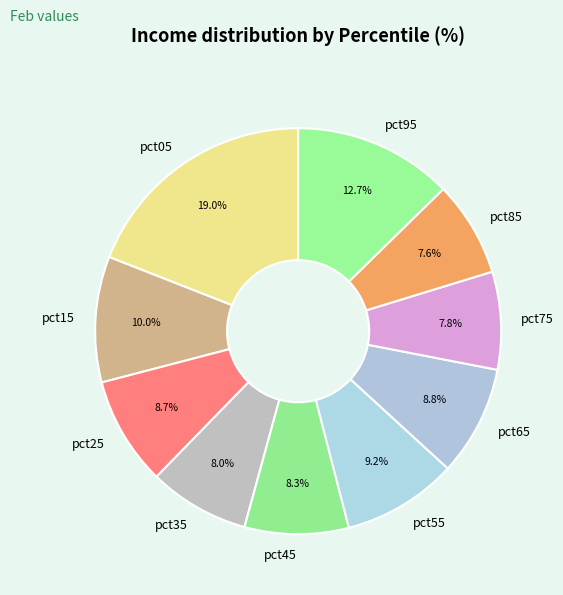

The pct15 slice represents 21% of the pie. True or false?

False